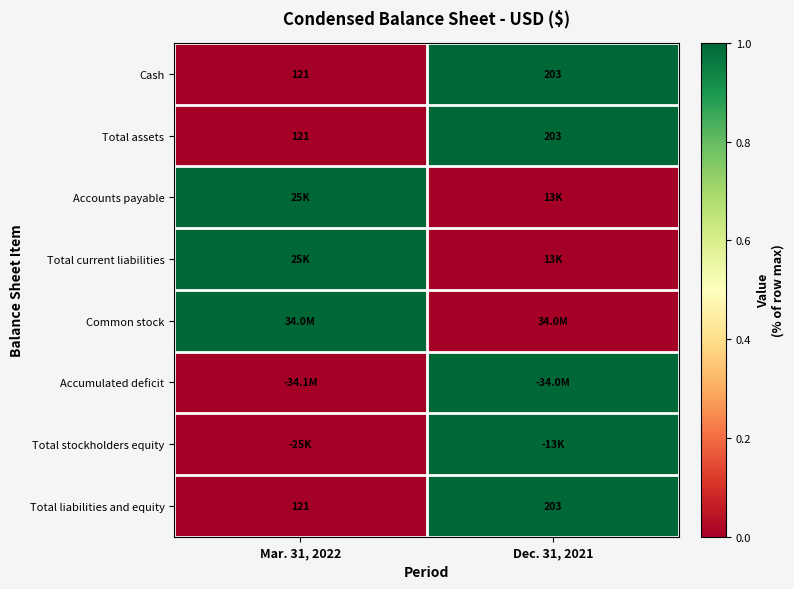

What is the sum of all Total liabilities and equity values?

324.0